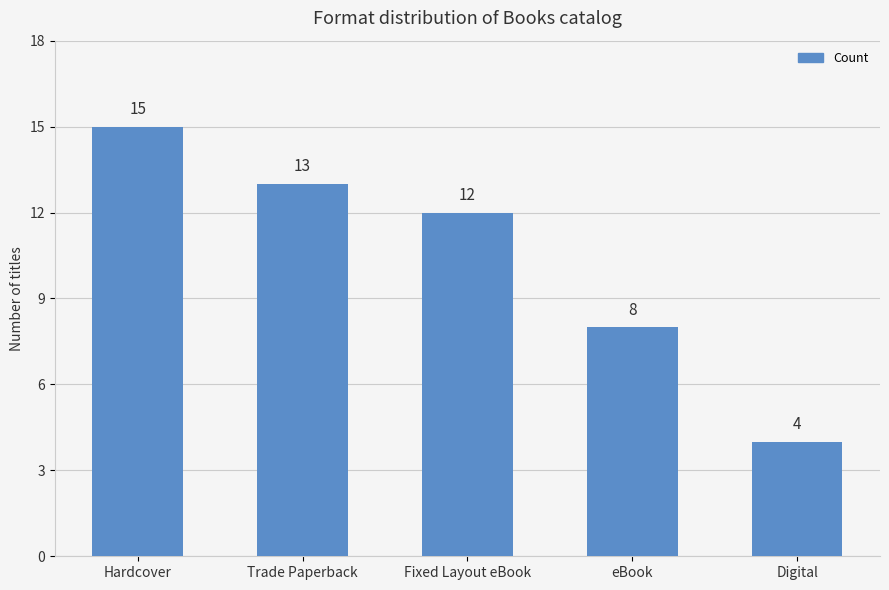

Which has a higher value, Fixed Layout eBook or Hardcover?

Hardcover